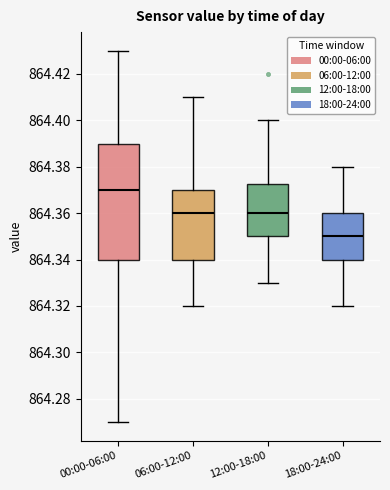

Reading left to right, read every box against the y-axis: the position of its median line, the range the box covers, and the ends of its whiskers. The values are not printed on the chart, so give them approximately, as read against the axis.

00:00-06:00: median 864.370, box 864.340 to 864.390, whiskers 864.270 to 864.430
06:00-12:00: median 864.360, box 864.340 to 864.370, whiskers 864.320 to 864.410
12:00-18:00: median 864.360, box 864.350 to 864.372, whiskers 864.330 to 864.400
18:00-24:00: median 864.350, box 864.340 to 864.360, whiskers 864.320 to 864.380